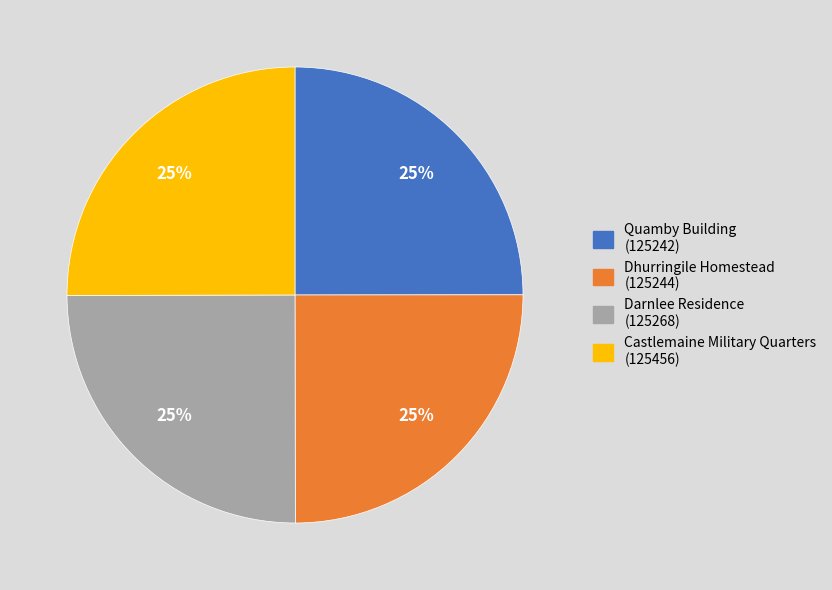

Count the number of slices in the pie.

4